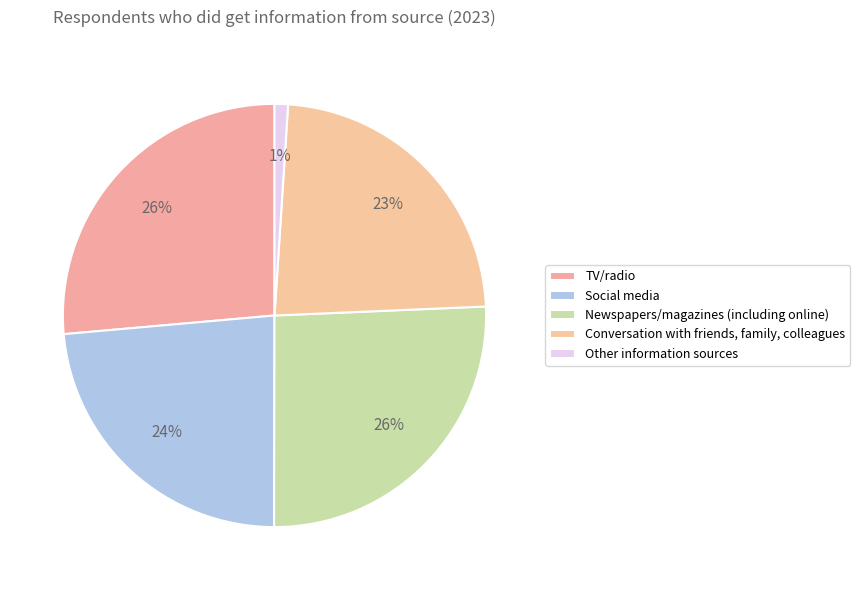

Count the number of slices in the pie.

5